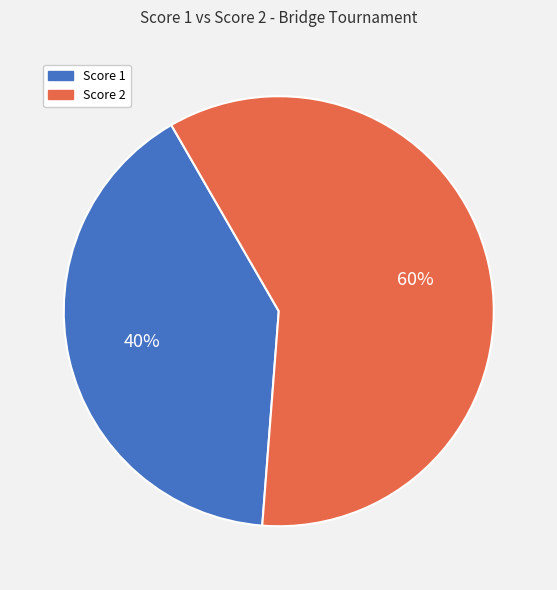

To the nearest percent, what is the average slice percentage?

50%